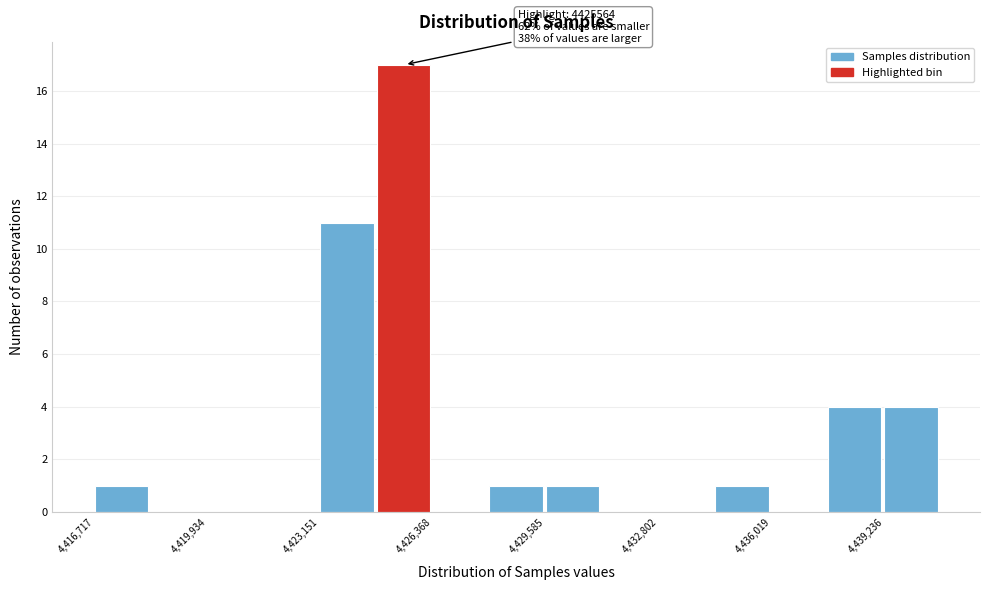

Around what value on the x-axis is the tallest bar? Give the approximate position of its centre, as read against the axis.

4425500